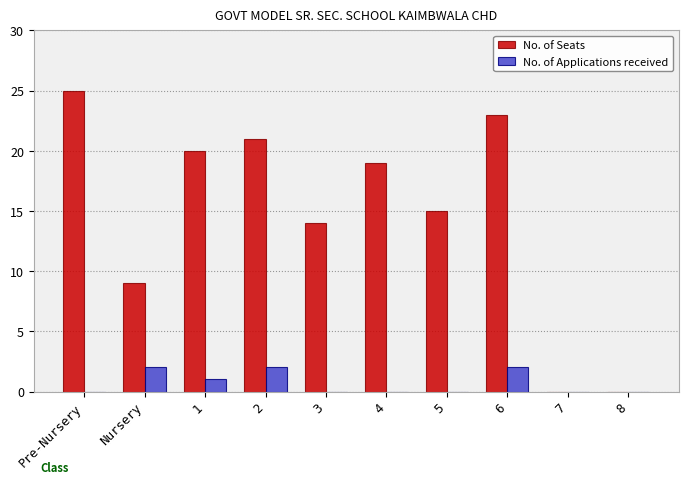

How many groups of bars are there?

10